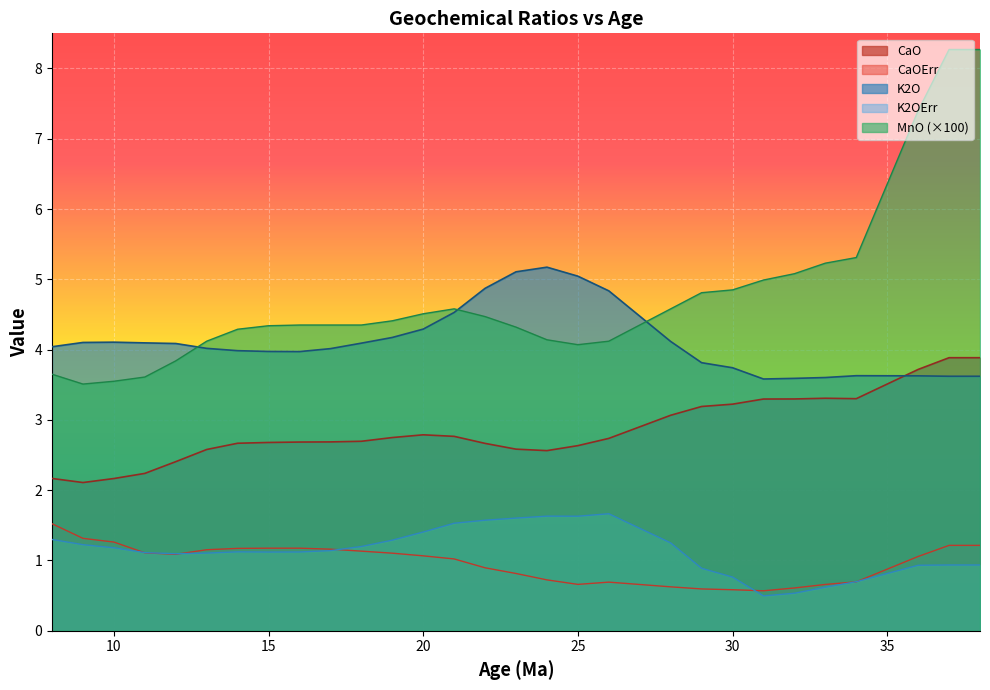

True or false: CaOErr and CaO cross at least once.

False